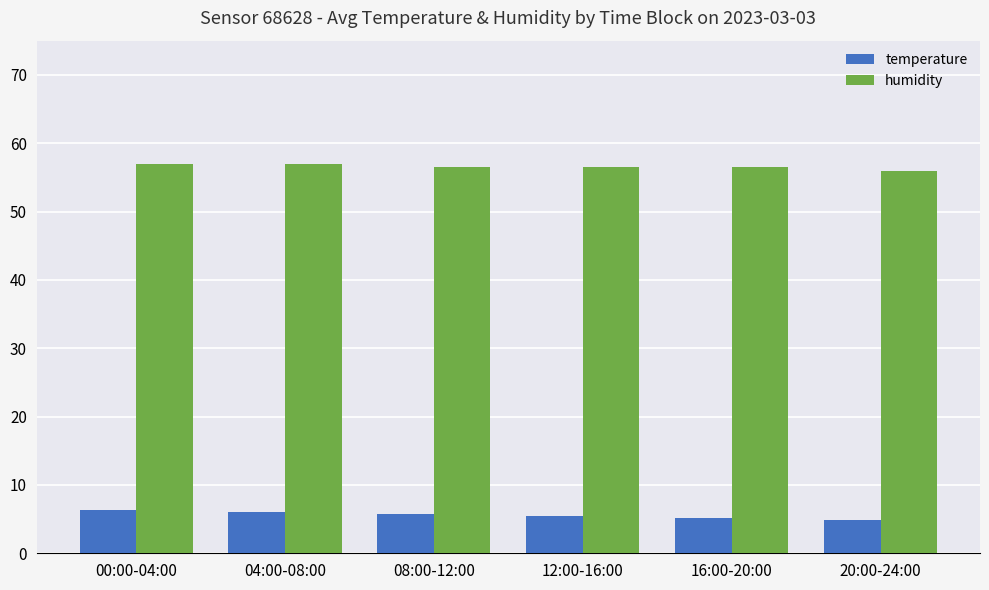

Rank the series by their average value, from lowest to highest.

temperature, humidity